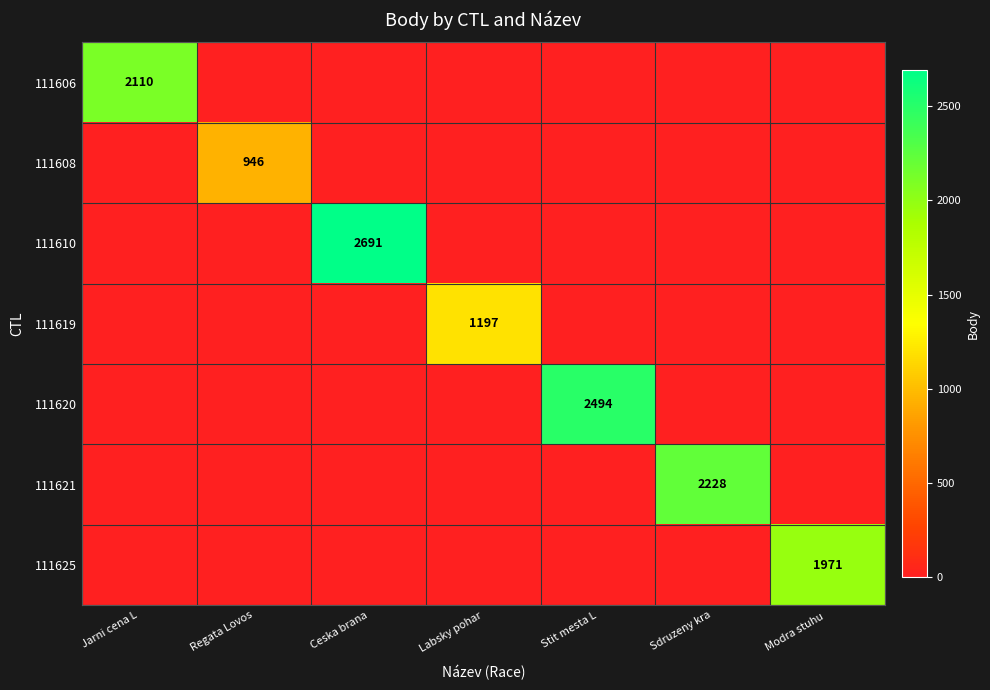

True or false: 111610 has a value of 649 at Ceska brana.

False